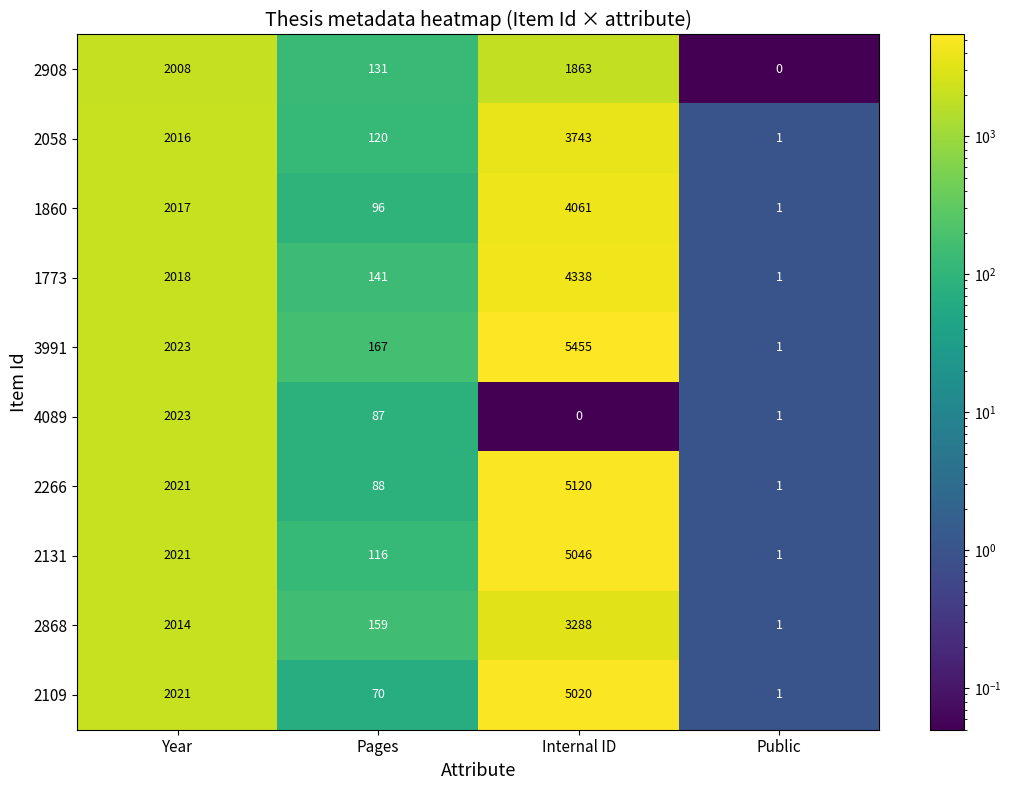

What is the difference between the 2266 values at Internal ID and Pages?

5032